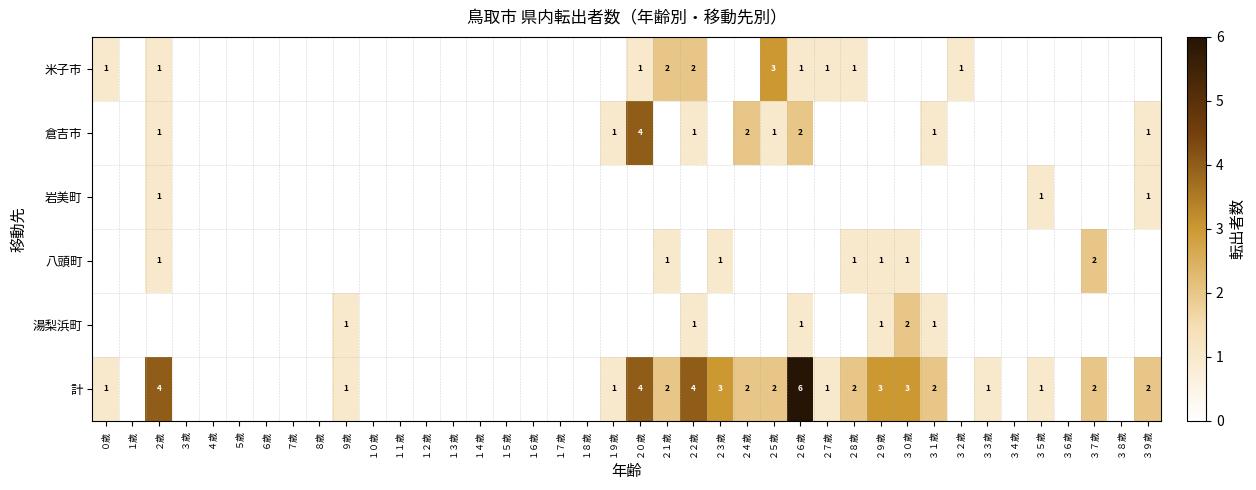

What is the difference between the maximum and minimum values in the 計 series?

6